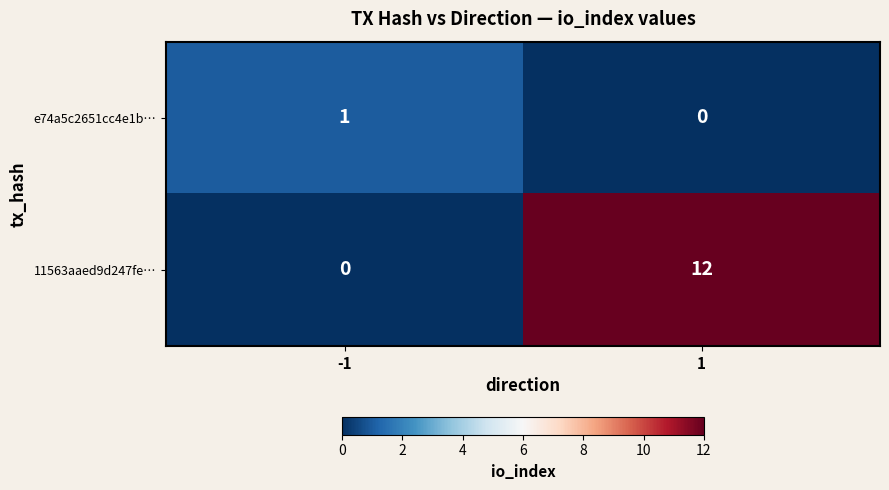

True or false: 11563aaed9d247fe… has a value of 0 at -1.

True